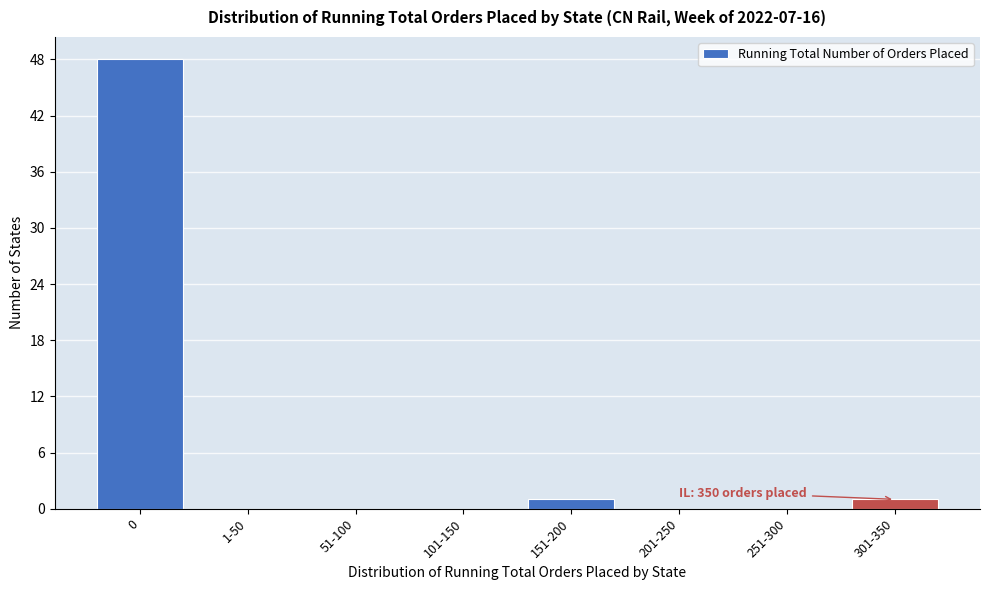

Reading right to left, transcribe all the data shown in this chart.

301-350=1	251-300=0	201-250=0	151-200=1	101-150=0	51-100=0	1-50=0	0=48